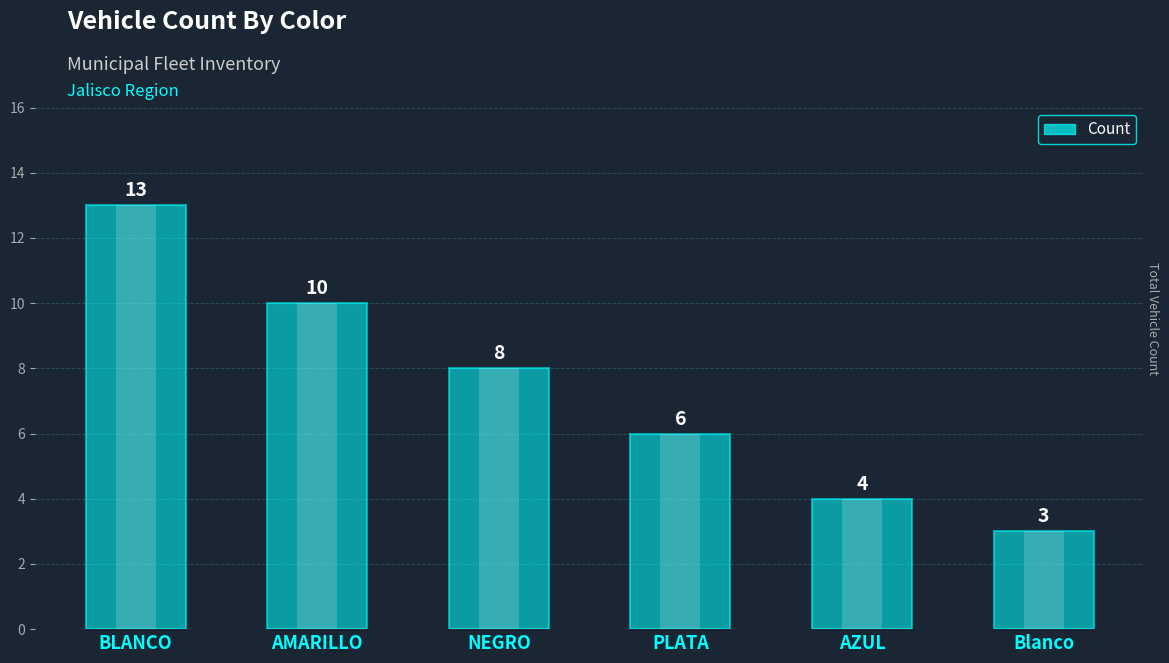

Where does the data first go above 8?

BLANCO